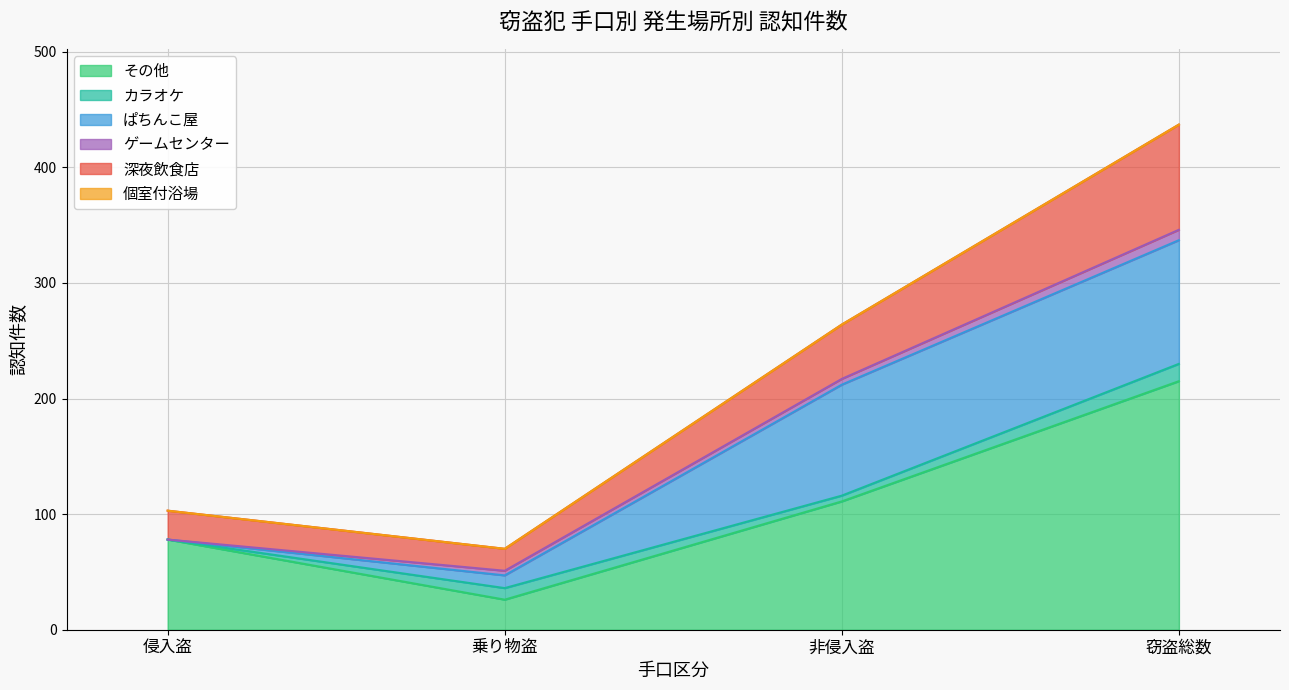

What is the label of the 2nd point from the left?

乗り物盗